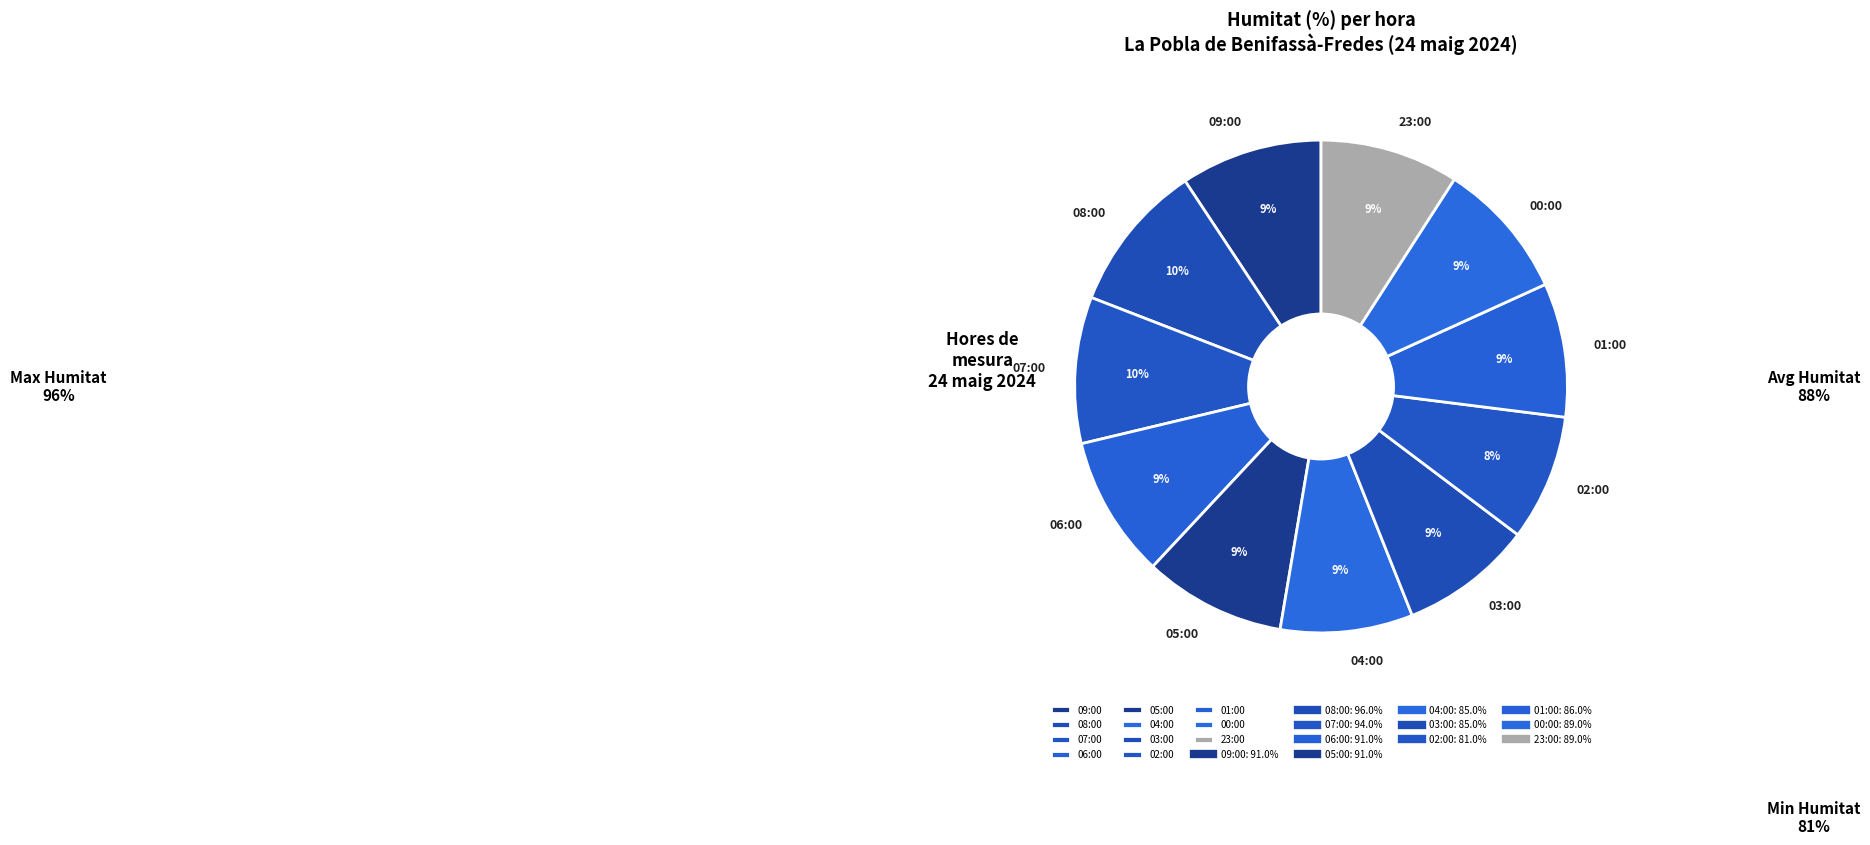

True or false: 23:00 accounts for 9% of the total.

True